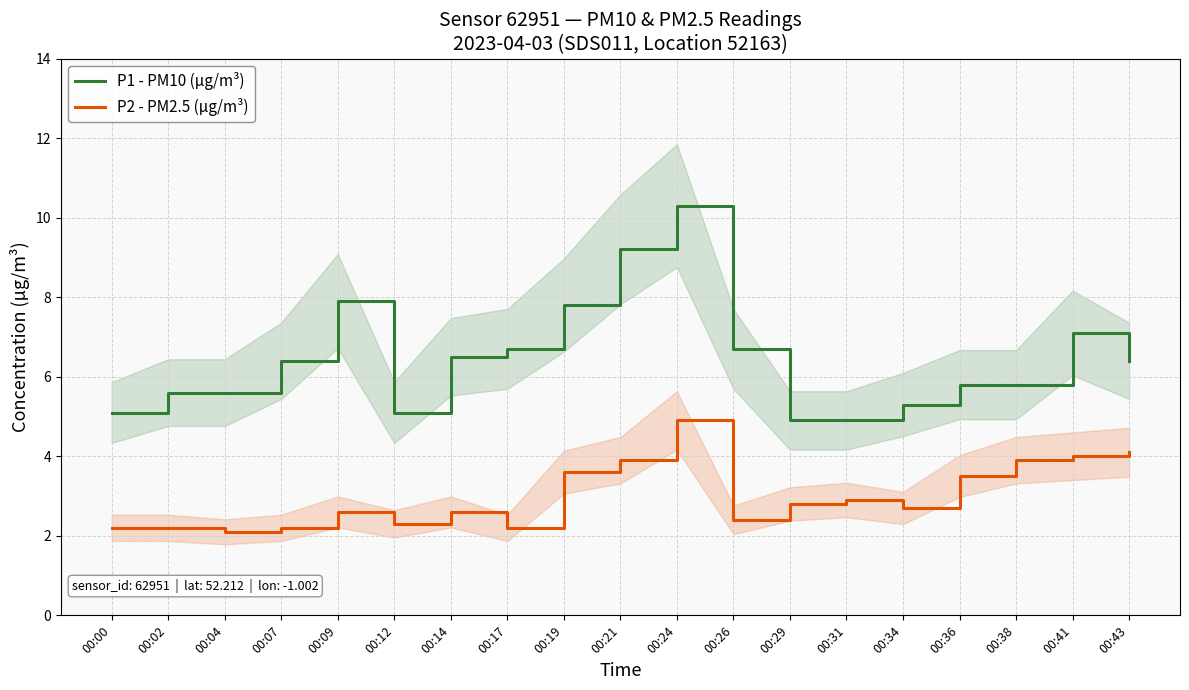

Which category has the highest value in the P1 - PM10 (µg/m³) series?

00:24